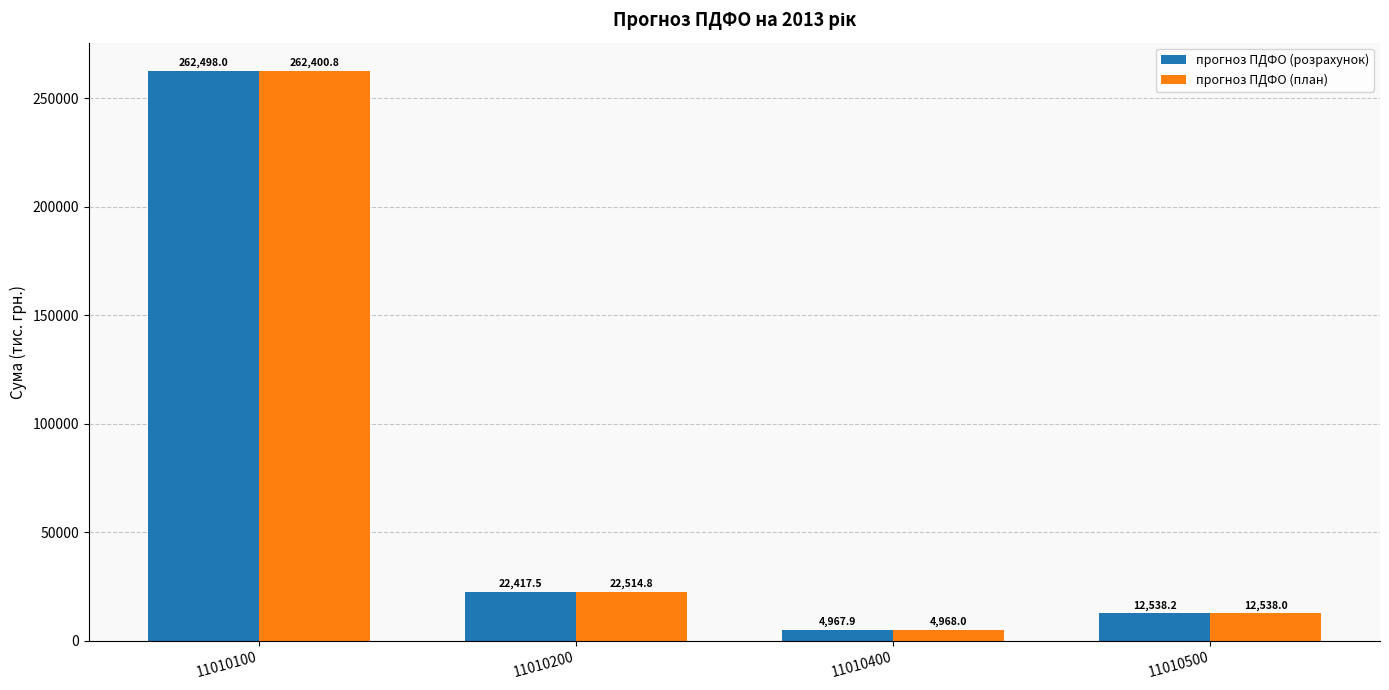

What is the value of the прогноз ПДФО (розрахунок) bar at the 4th from the left?

12538.2